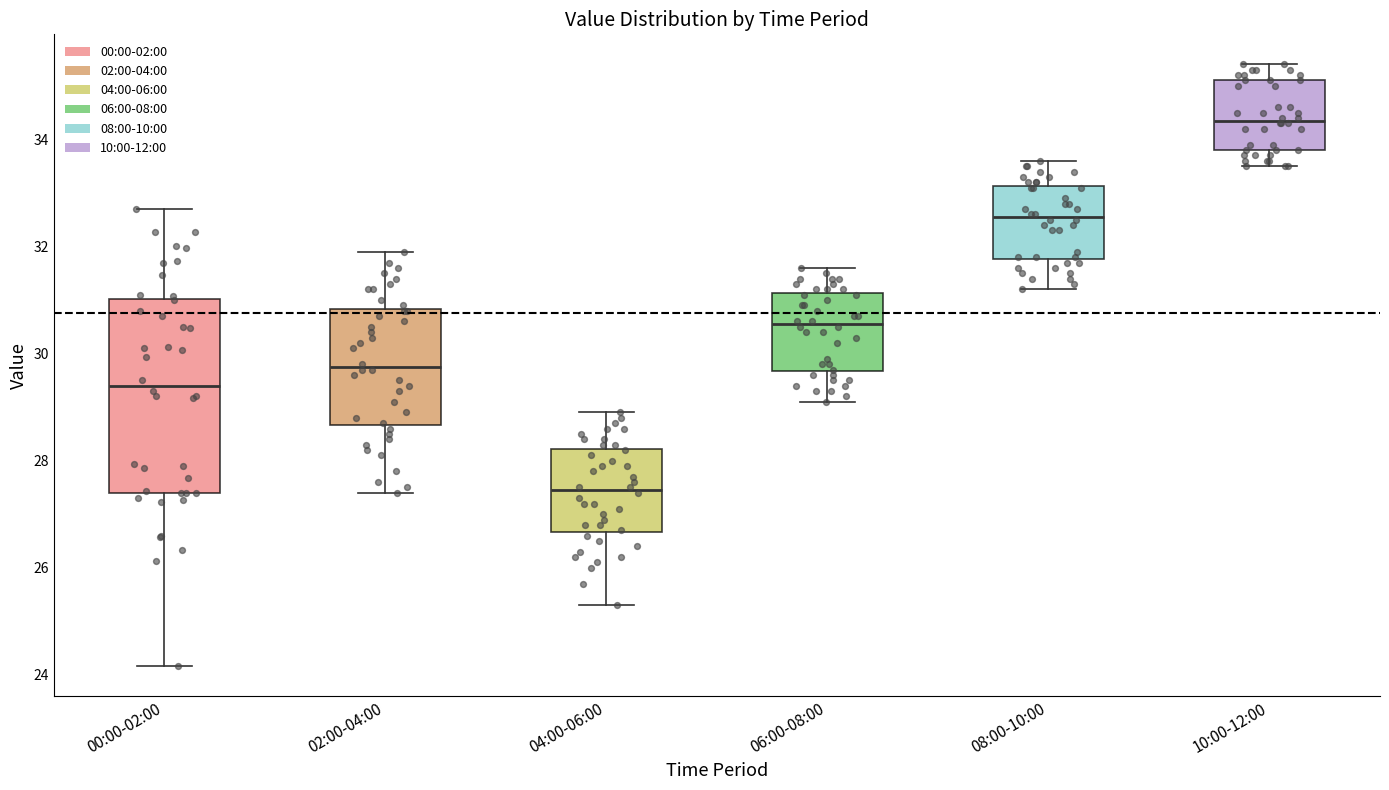

Where does the upper whisker of the box for 04:00-06:00 end on the y-axis? The values are not printed on the chart, so give them approximately, as read against the axis.

29.0